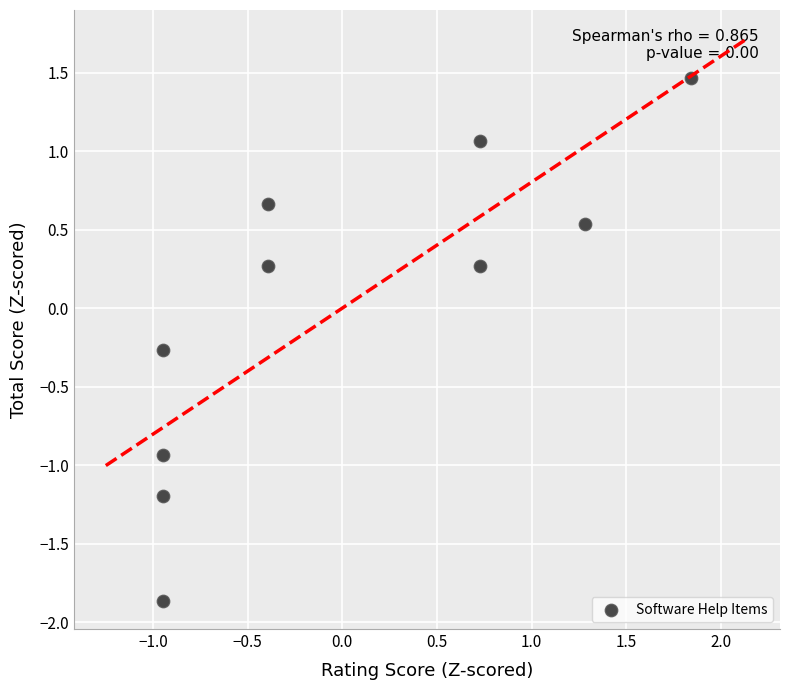

What is the range of X values (max minus min)?

2.8